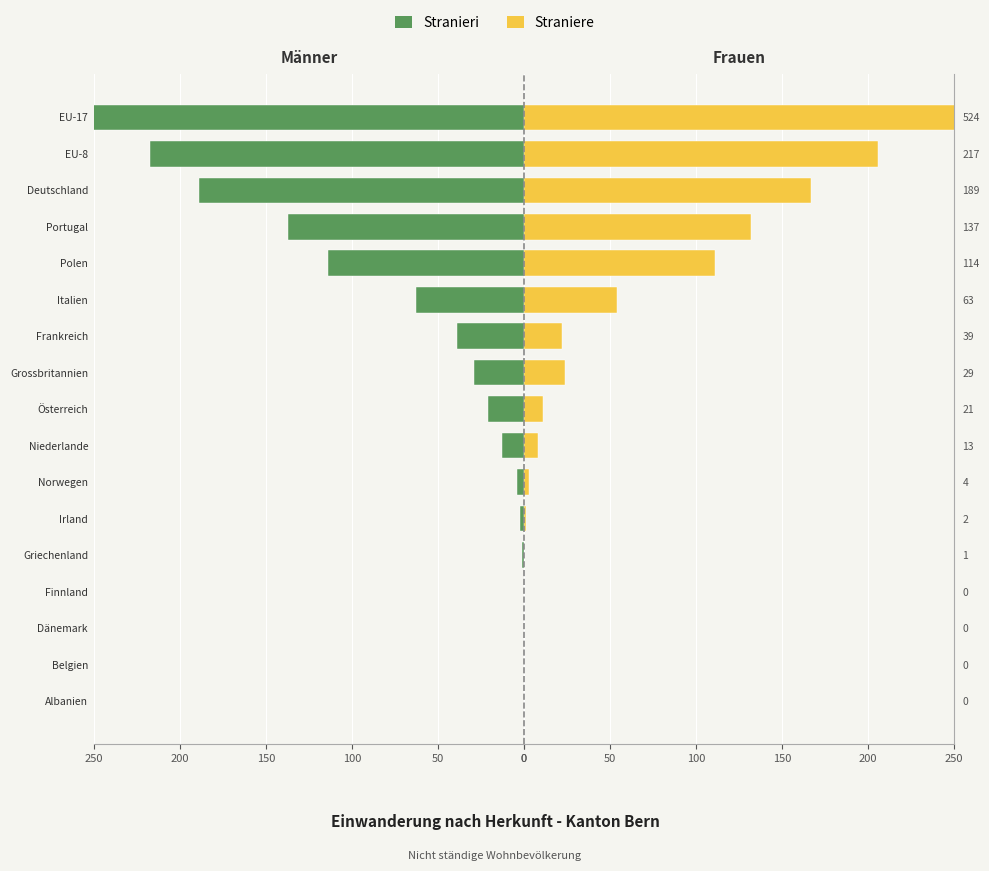

How many categories are shown in the chart?

17